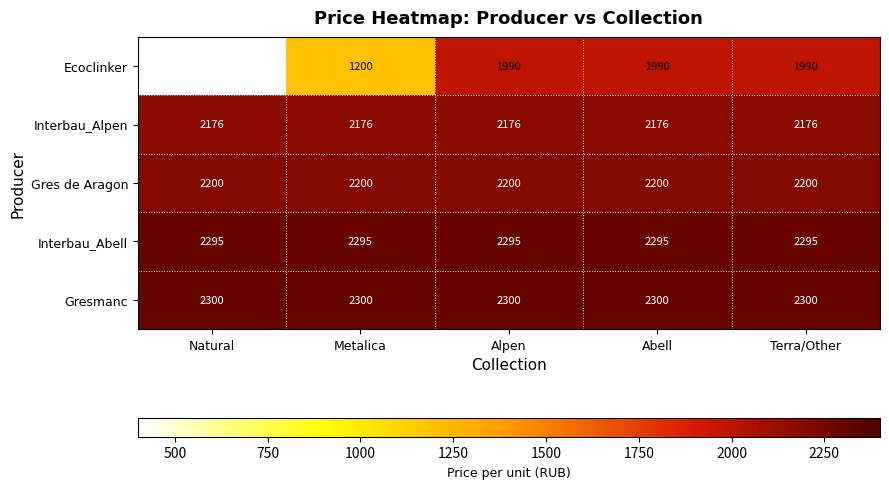

What is the minimum value for Gres de Aragon?

2200